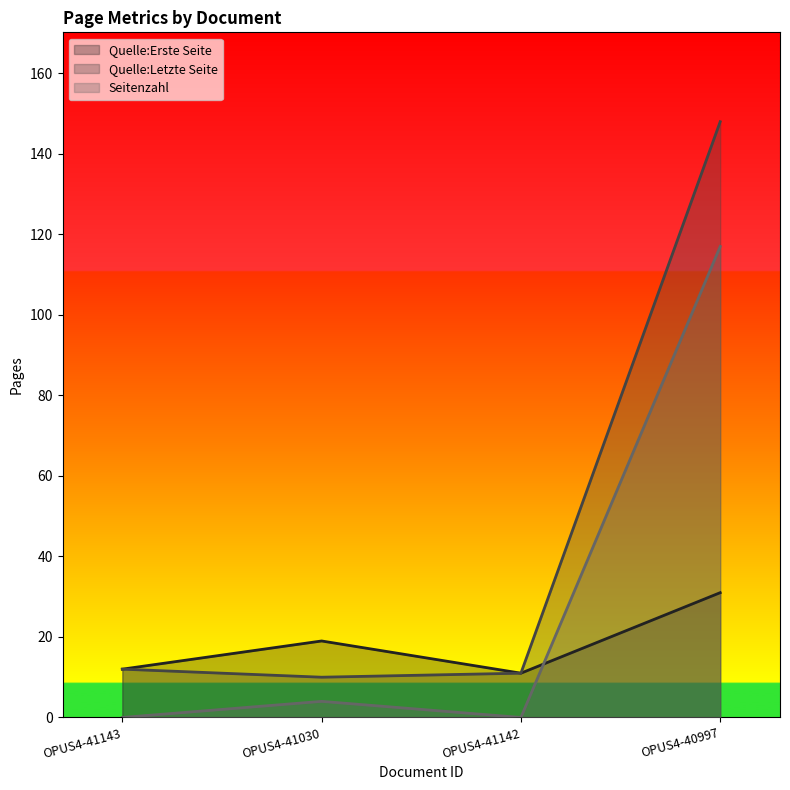

Reading left to right, transcribe all the data shown in this chart.

Quelle:Erste Seite: 12	19	11	31
Quelle:Letzte Seite: 12	10	11	148
Seitenzahl: 0	4	0	117